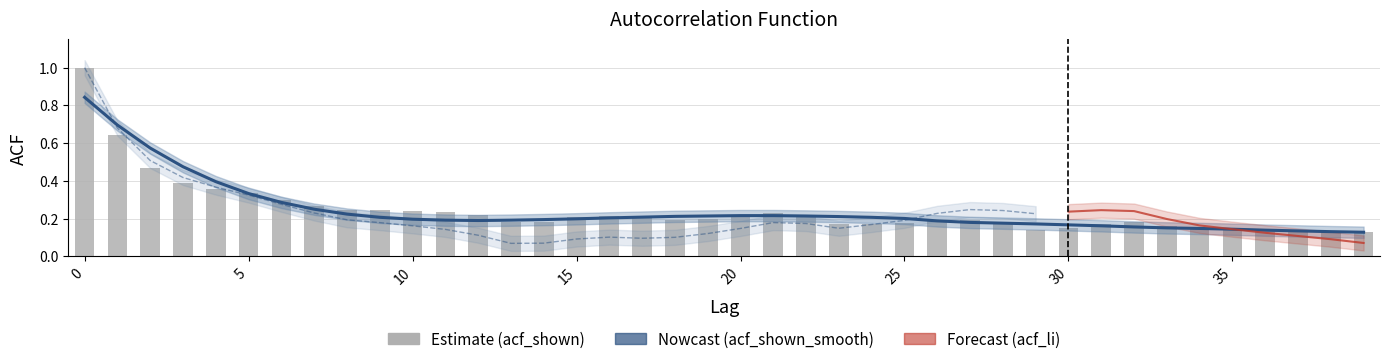

What is the value of the acf_shown bar at the 25th from the left?

0.2